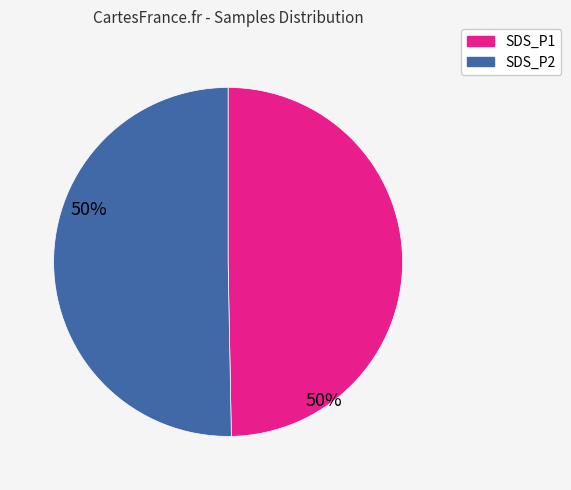

Does any single category account for the majority?

Yes